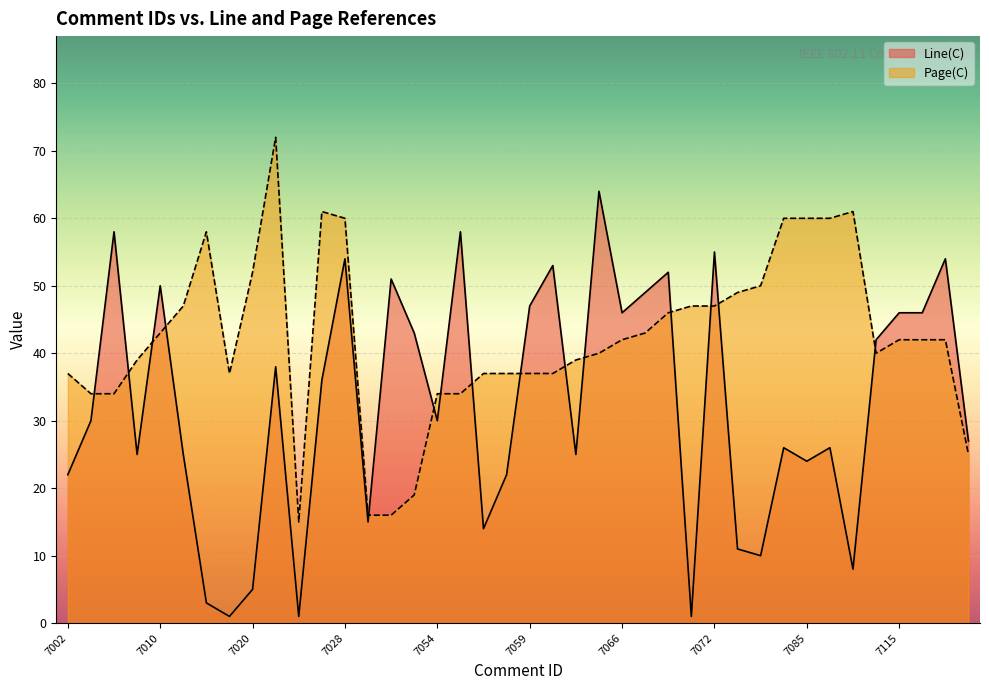

What is the highest value of the Page(C) series?

72